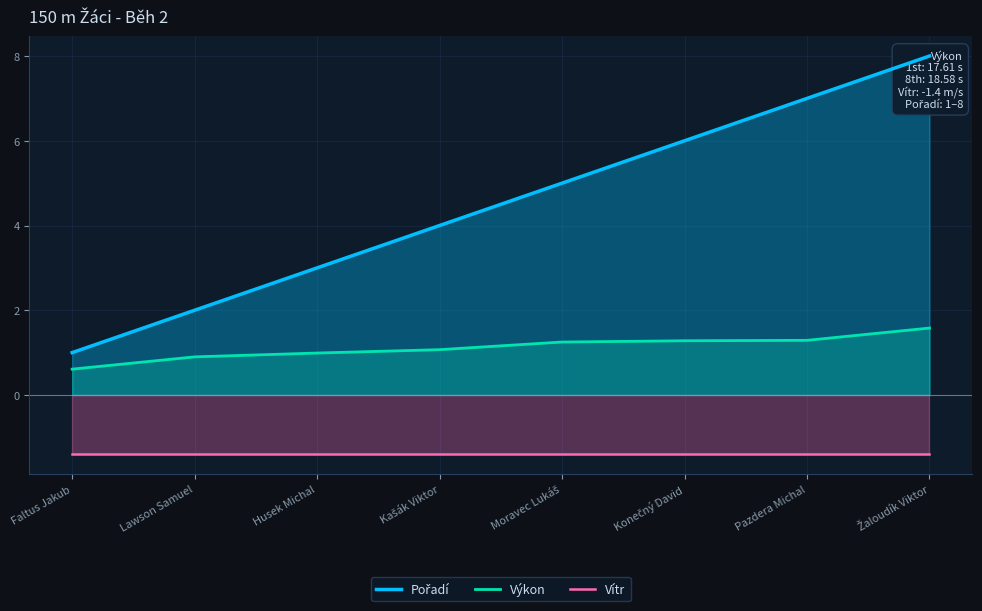

True or false: Pořadí and Výkon intersect in this chart.

False